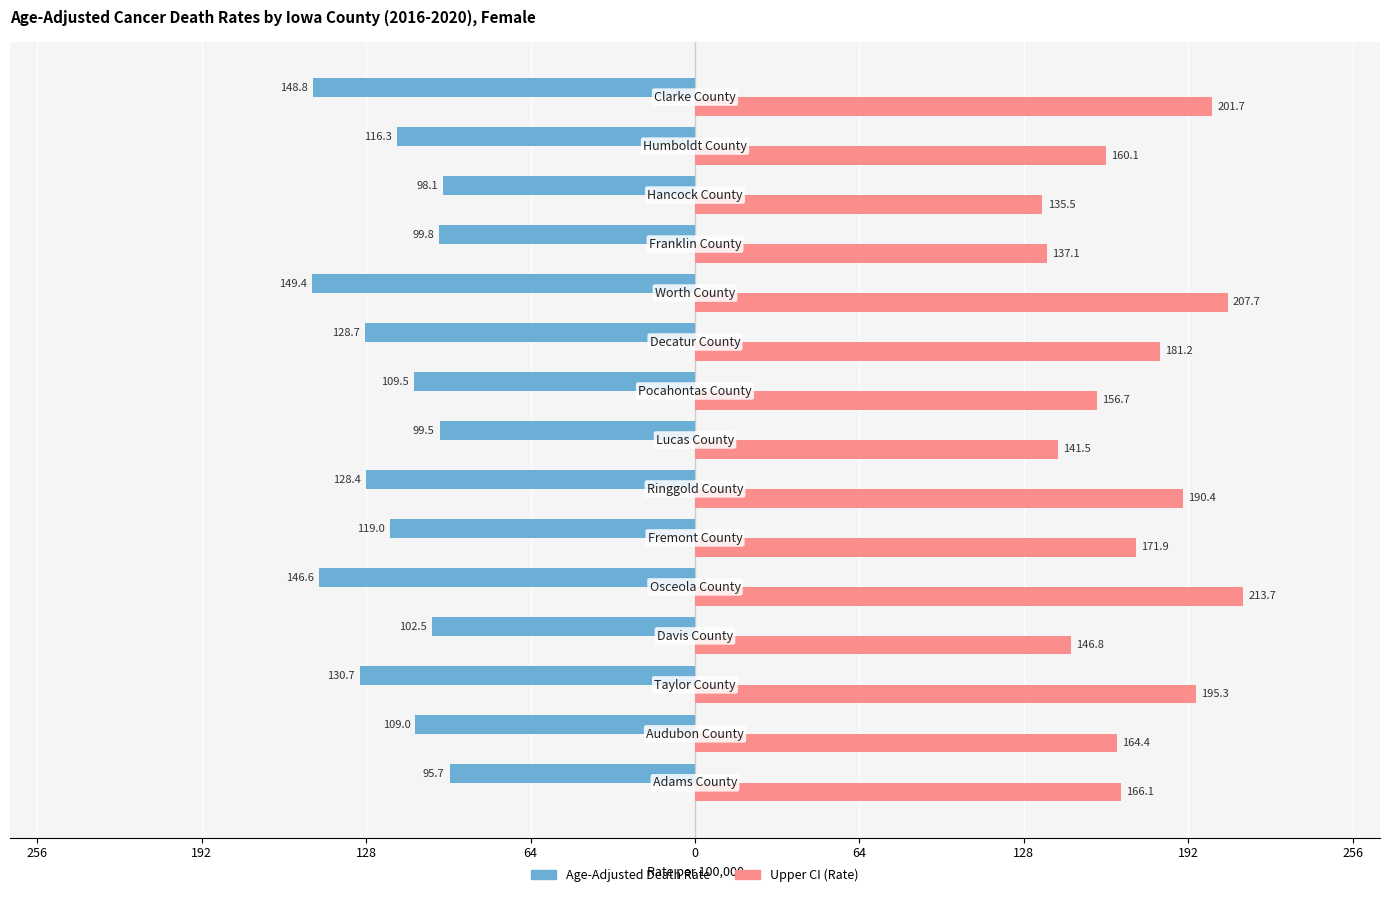

Rank the series by their average value, from lowest to highest.

Age-Adjusted Death Rate, Upper CI (Rate)